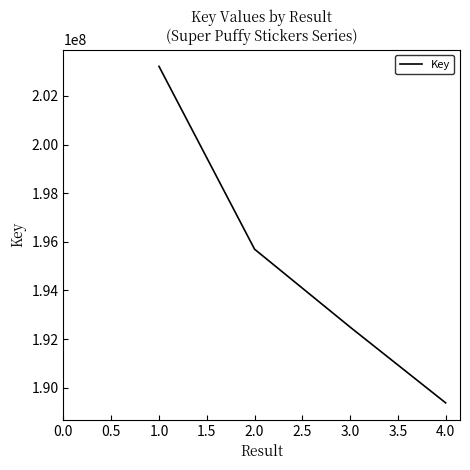

Is it true that the value at 2.0 is 286459367?

False